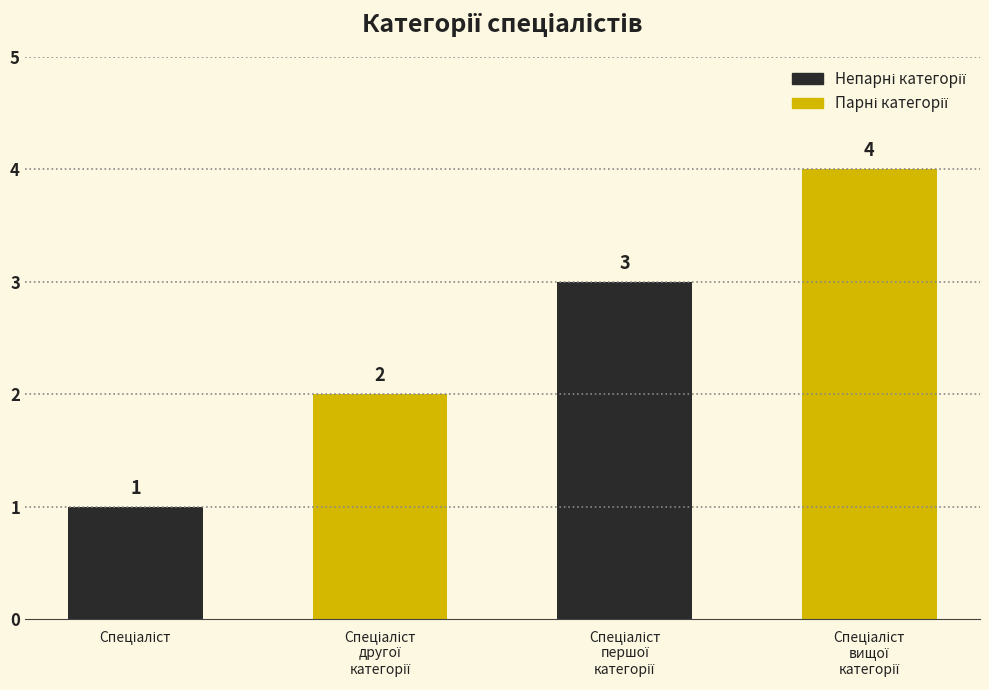

Is it true that the value at Спеціаліст другої категорії is 2?

True